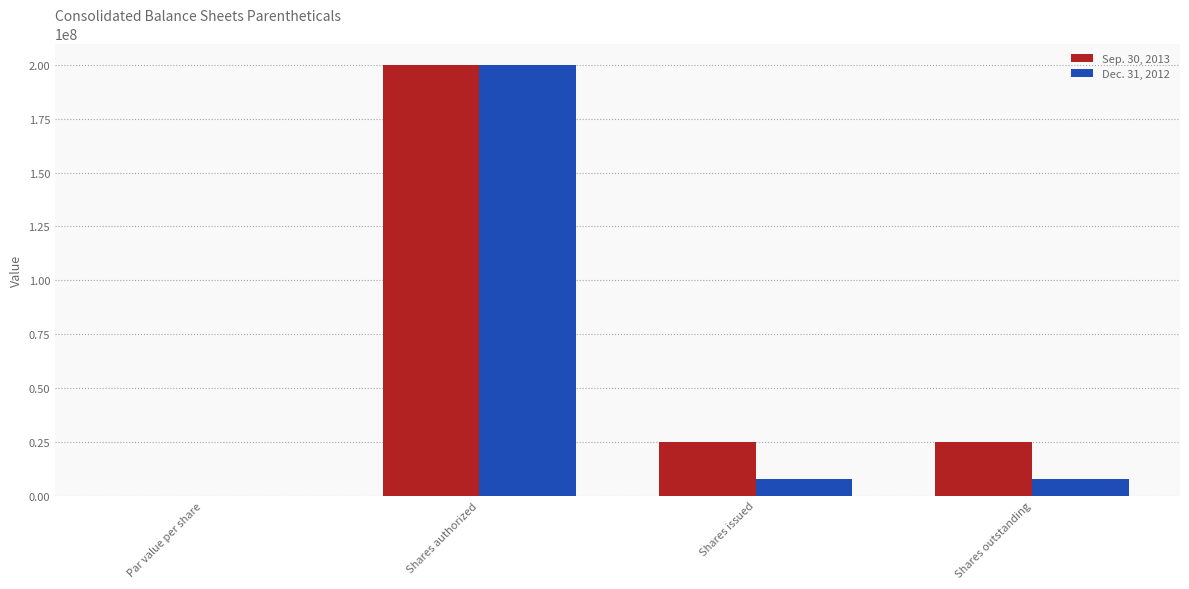

How many distinct data groups are displayed?

2